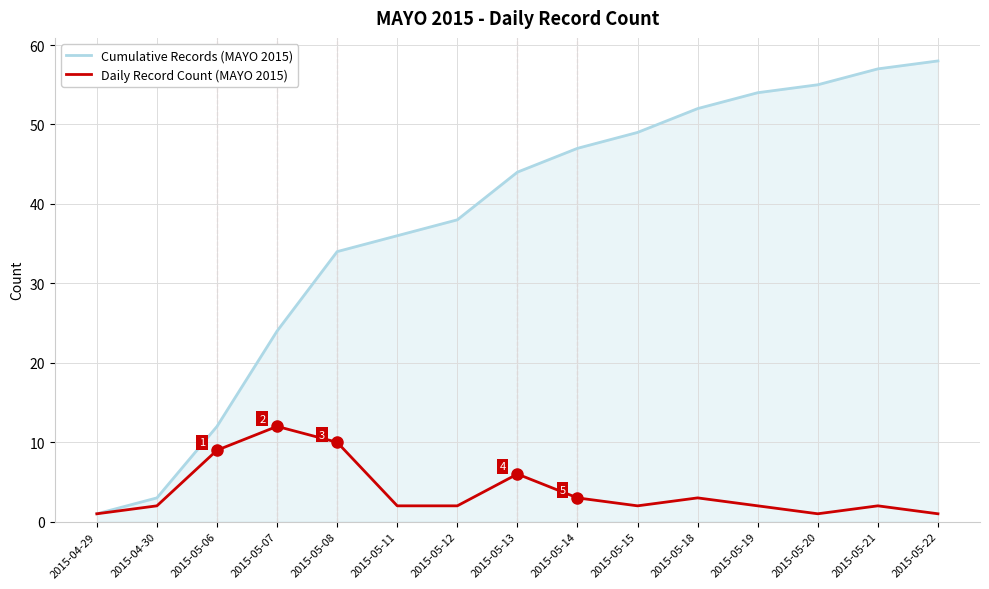

What position from the right is 2015-05-18?

5